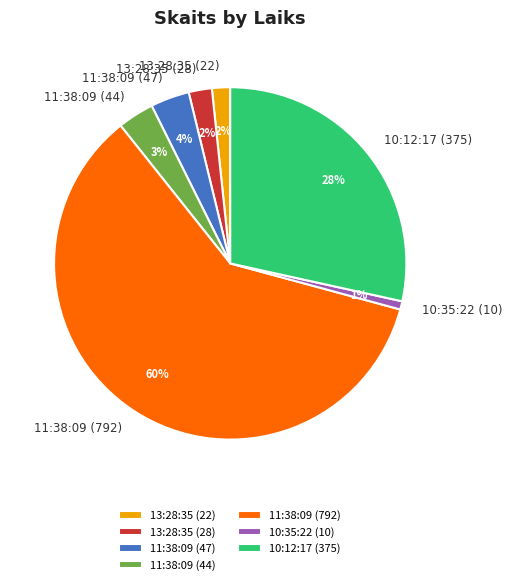

Which slice is the largest?

11:38:09 (792)